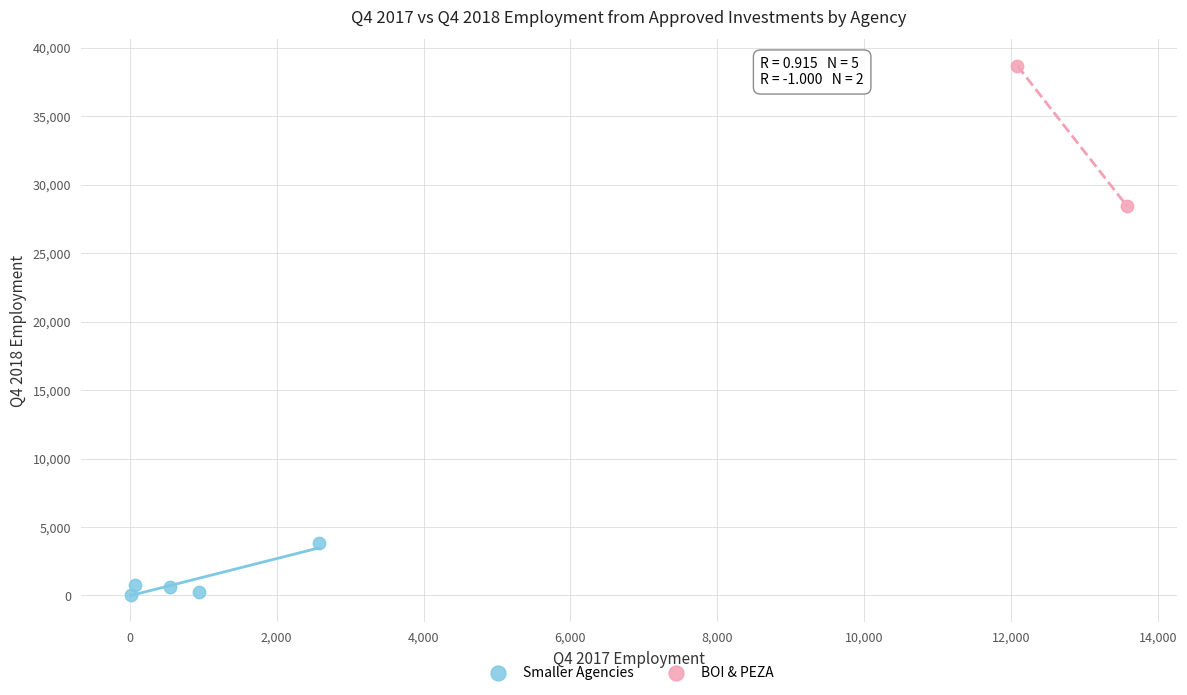

Which series contains the highest Y value?

BOI & PEZA